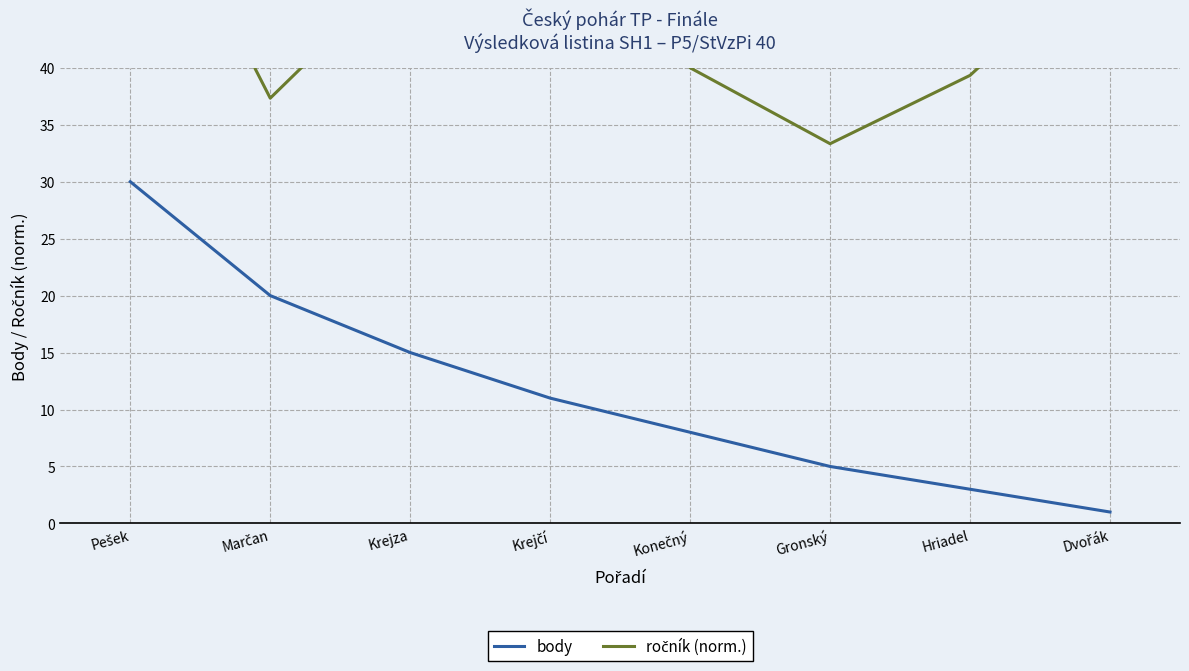

Read the body value at Gronský.

5